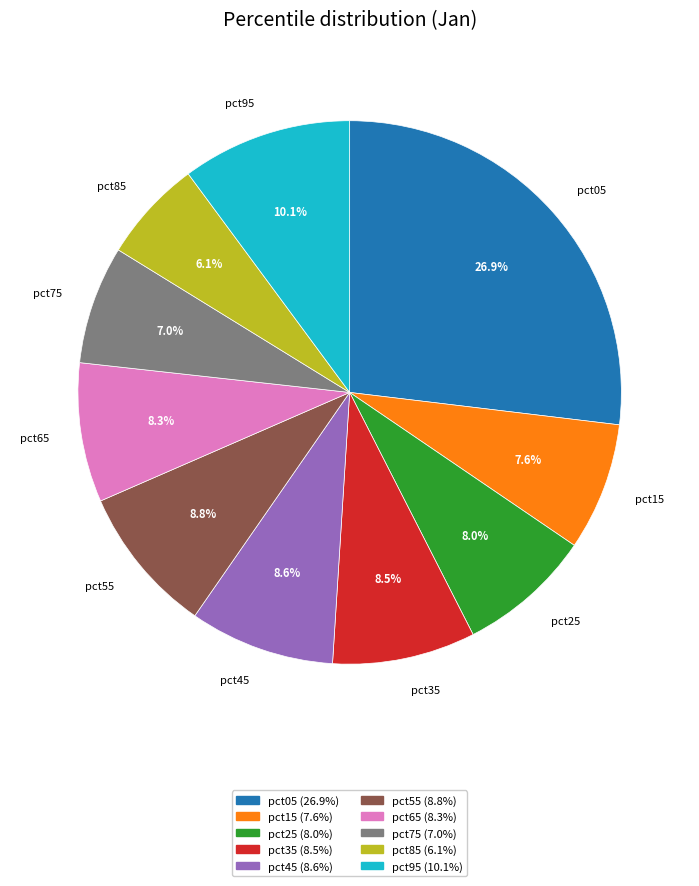

Is it true that pct75 is 1% of the pie?

False